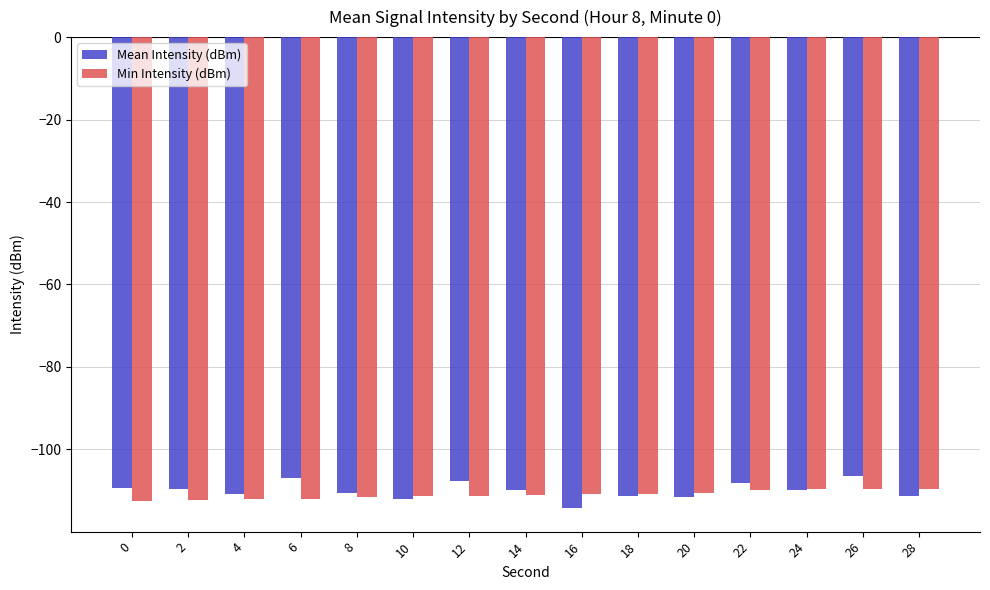

What is the difference between the Min Intensity (dBm) values at 20 and 24?

0.8